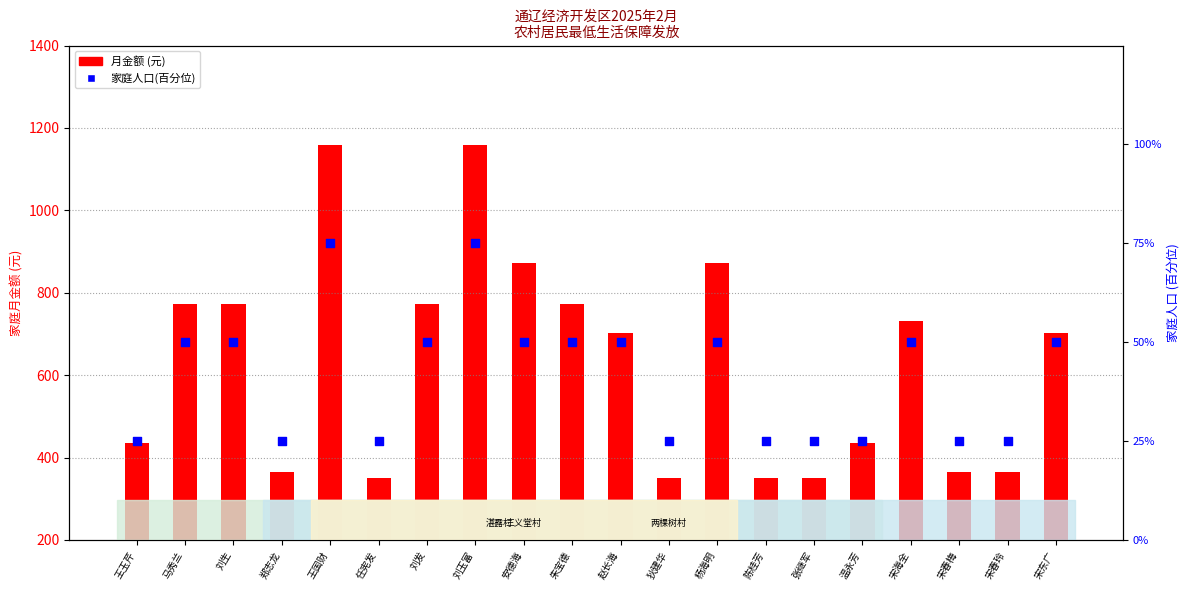

Which series has the largest total across all categories?

月金额